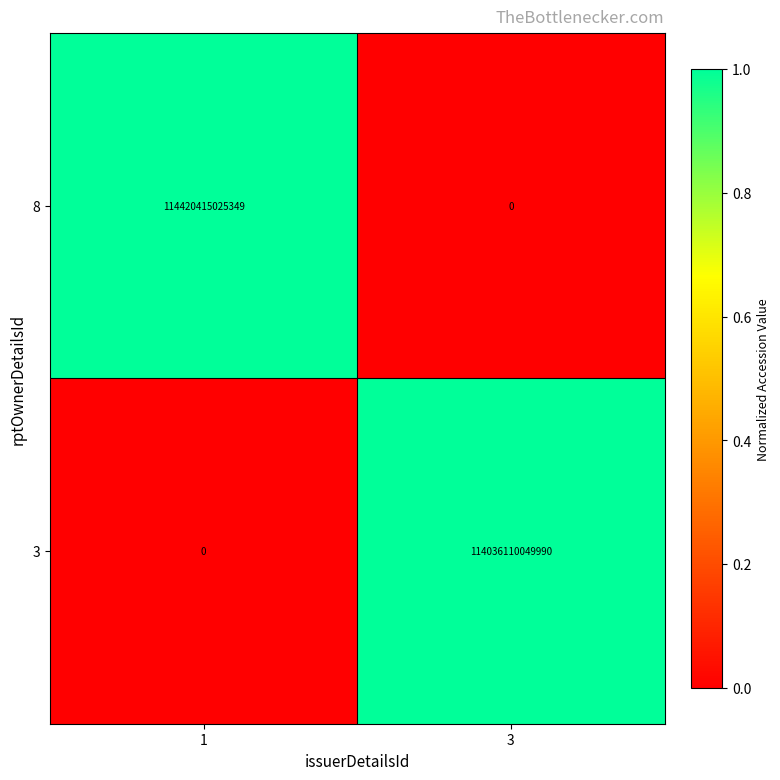

Count the number of data series in this chart.

2